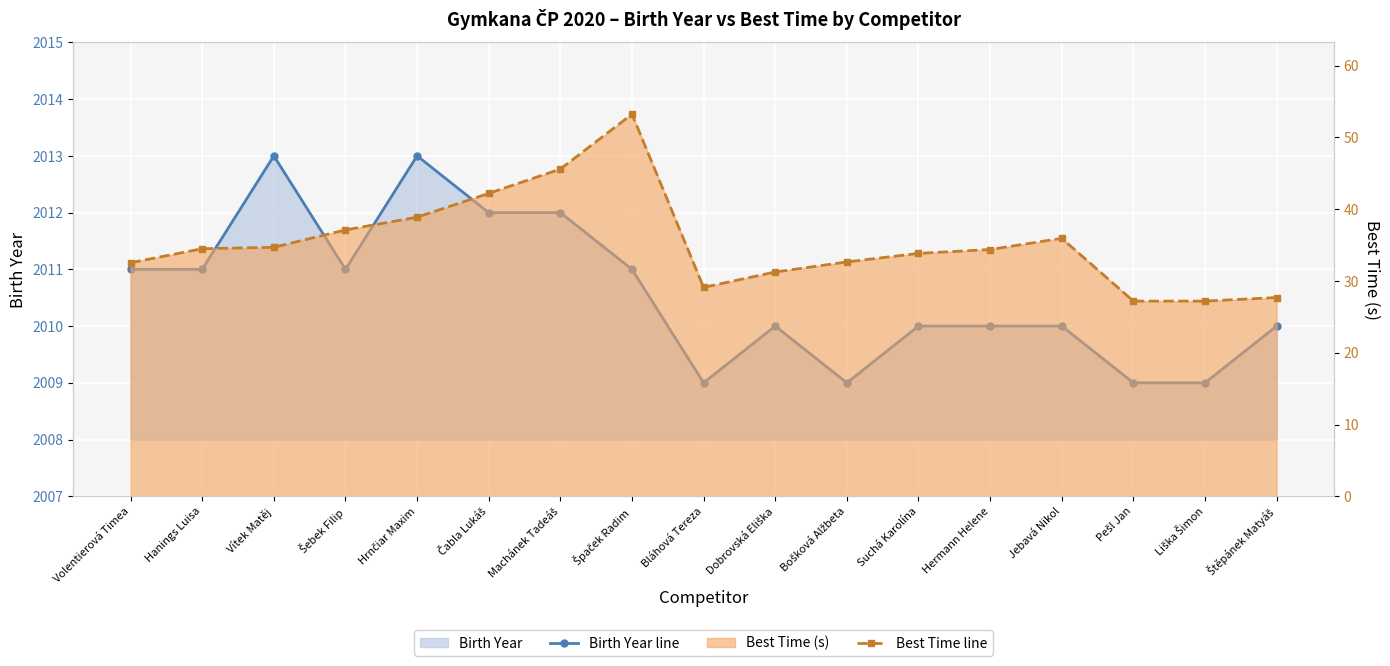

At which category does Birth Year line reach its first local valley?

Šebek Filip